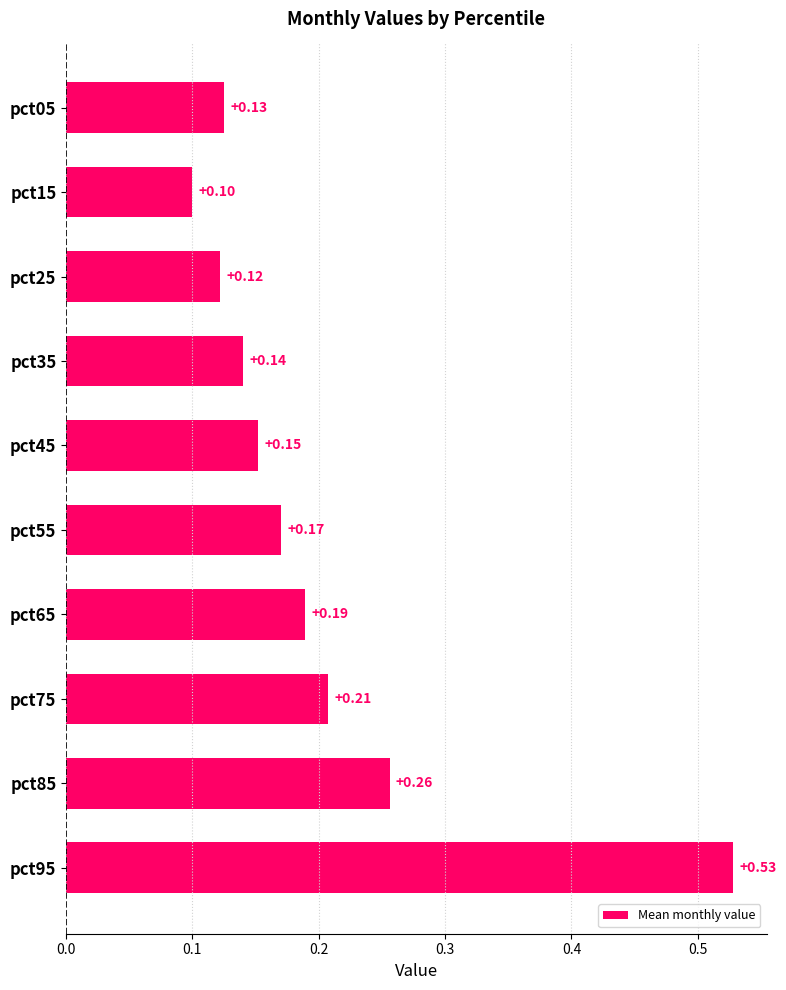

Which has a higher value, pct45 or pct75?

pct75